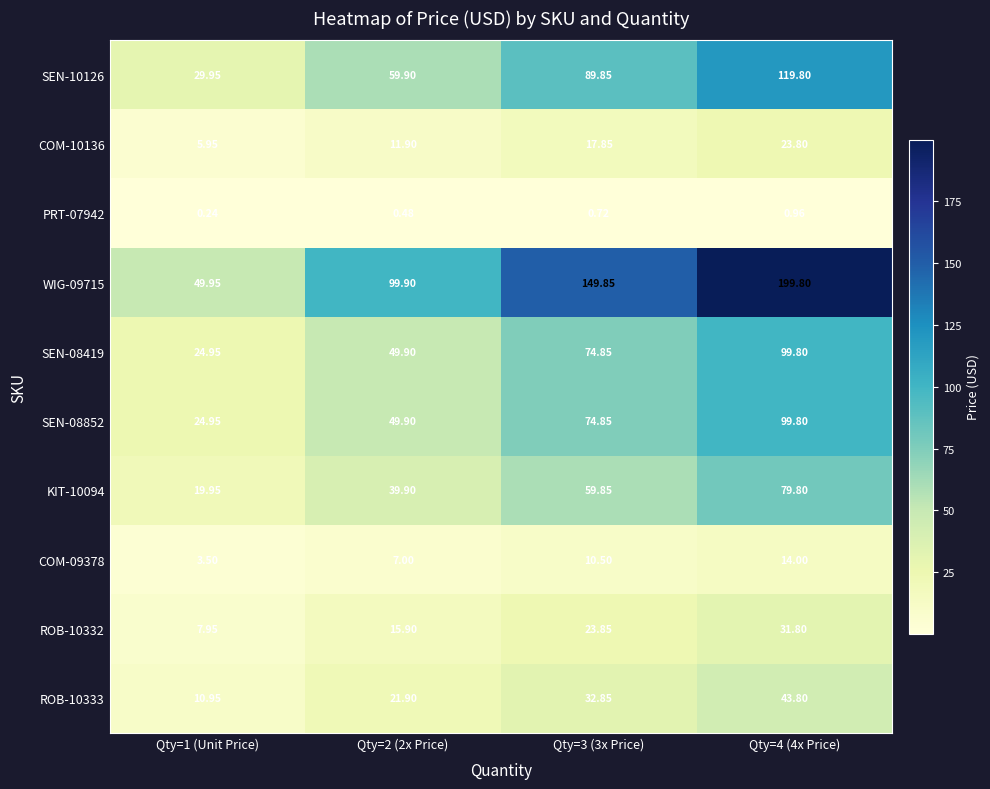

Is the value of SEN-10126 at Qty=1 (Unit Price) greater than the value of SEN-08852 at Qty=3 (3x Price)?

No